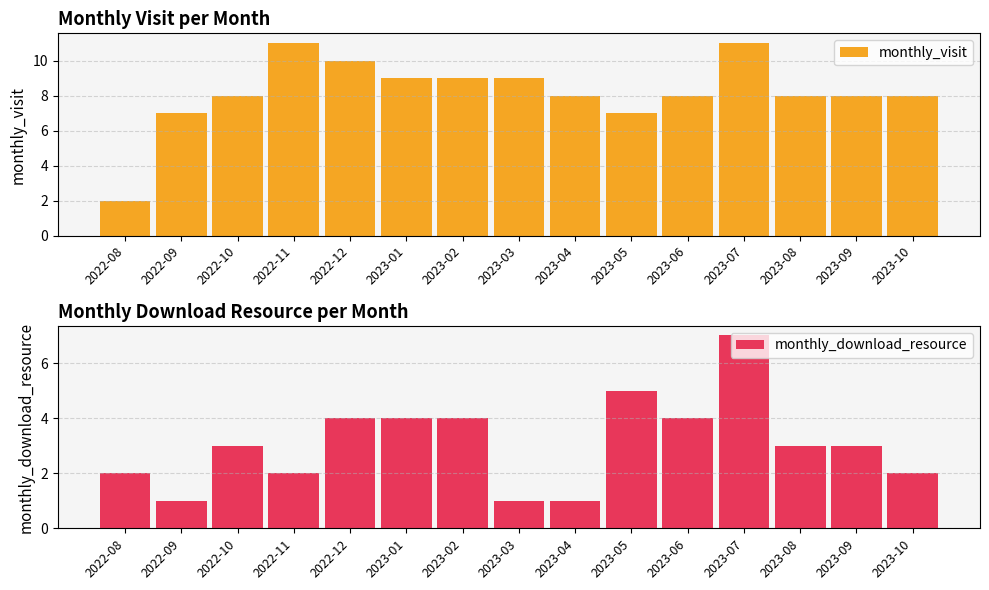

What is the value of the monthly_download_resource bar at the 8th from the left?

1